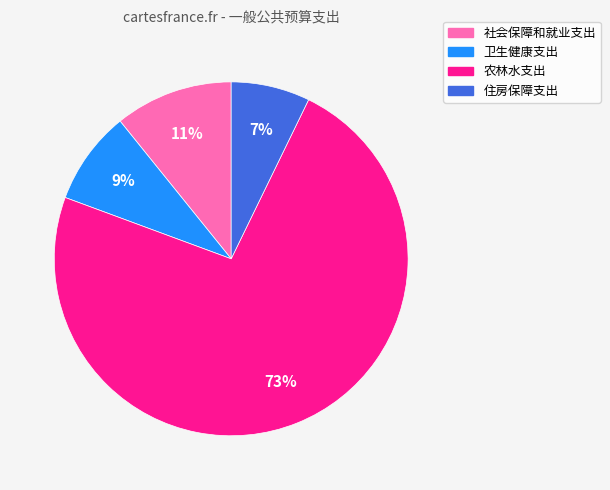

Count the number of slices in the pie.

4